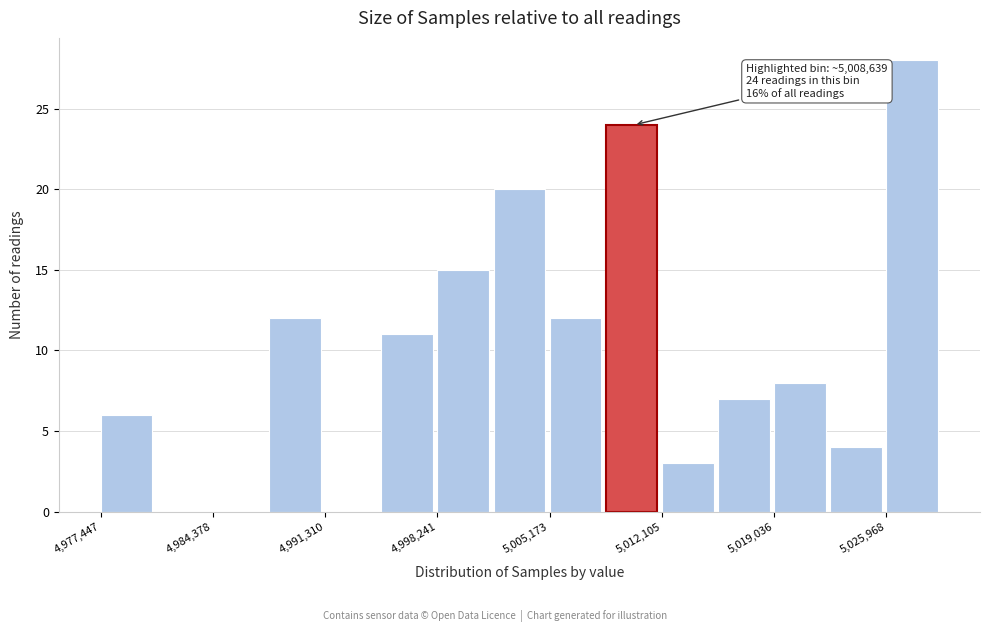

Read against the x-axis, roughly where is the centre of the tallest bar?

5028000